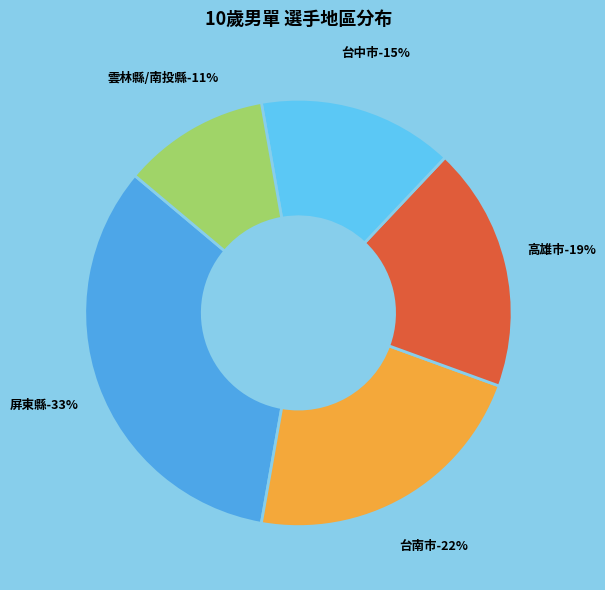

To the nearest percent, what portion does 台南市 represent?

22%